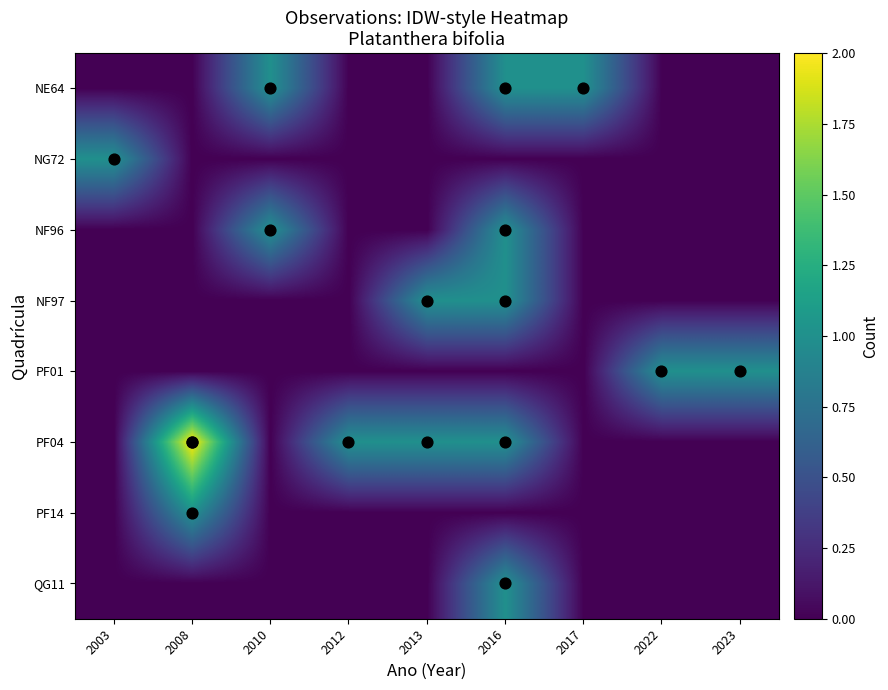

At which category does the chart reach its peak across all series?

2008